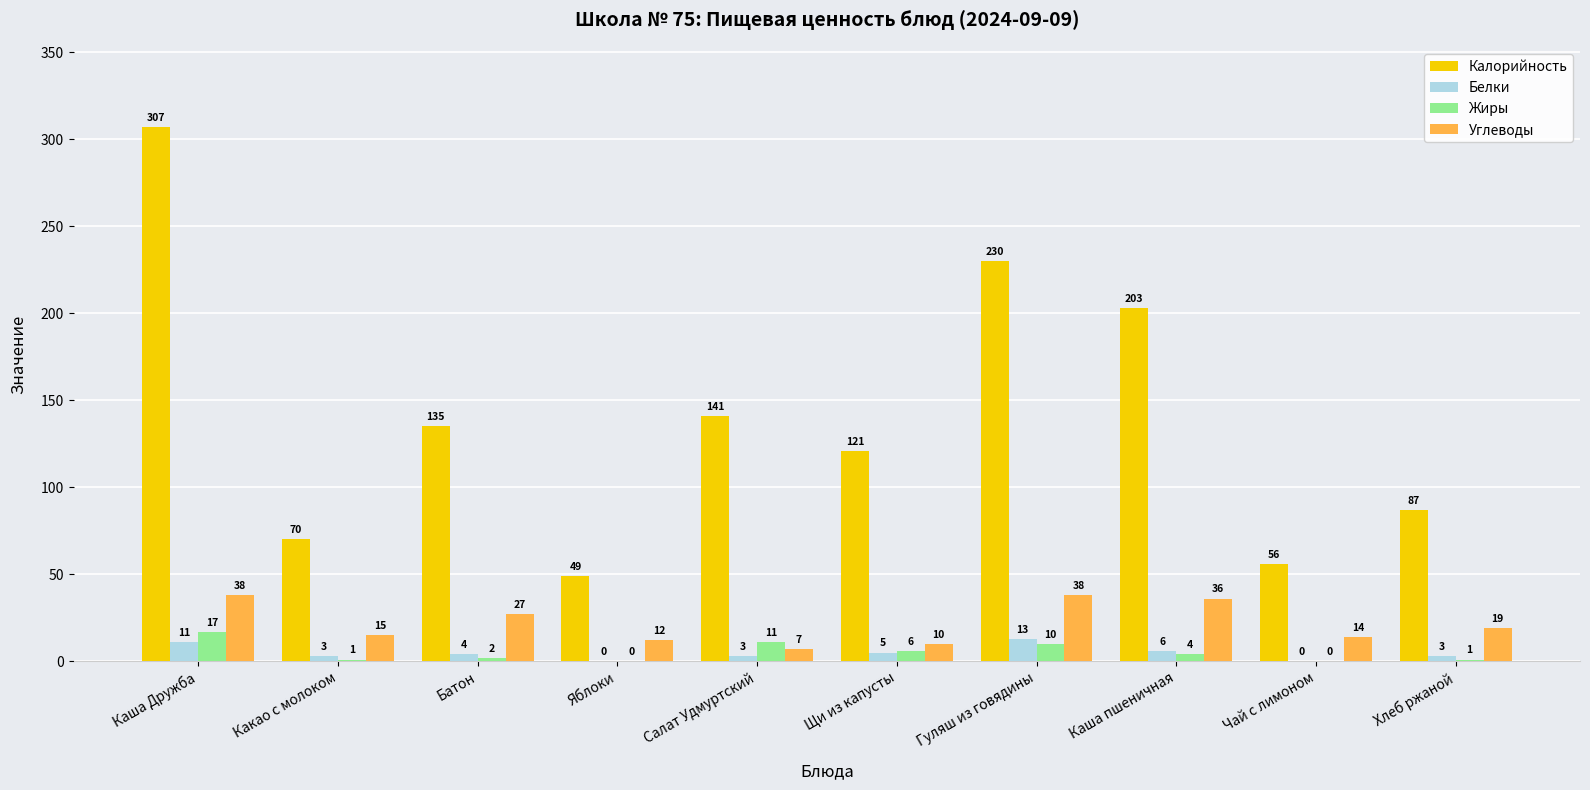

What is the sum of all Белки values?

48